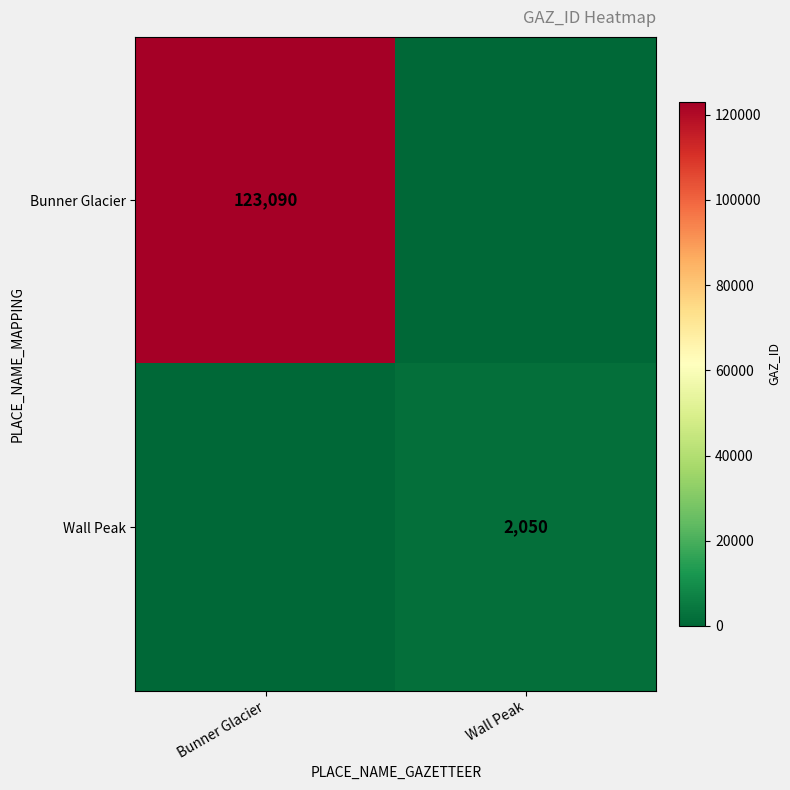

Is it true that Bunner Glacier equals 32132 at Bunner Glacier?

False